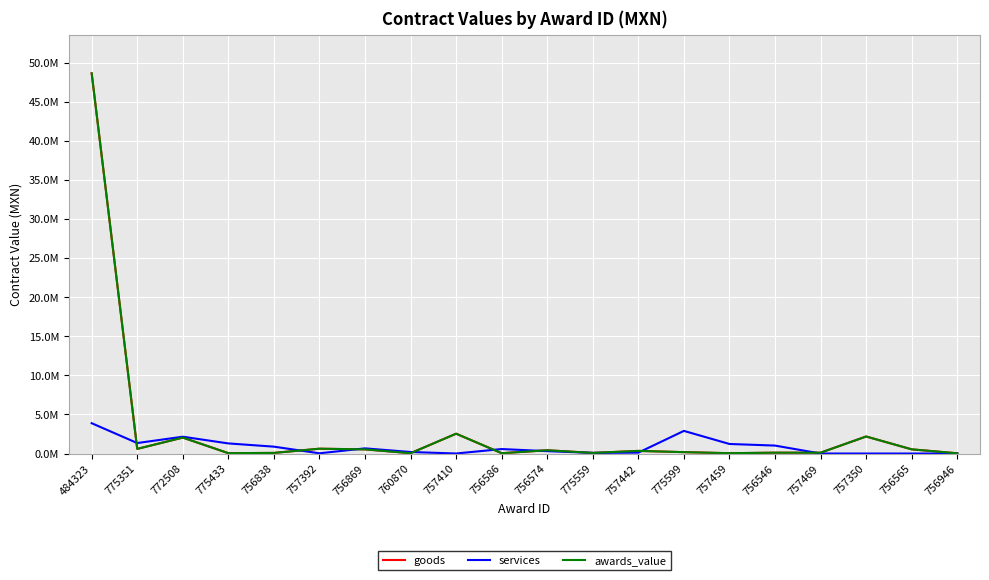

What is the difference between the maximum and second lowest values in the goods series?

48594533.0